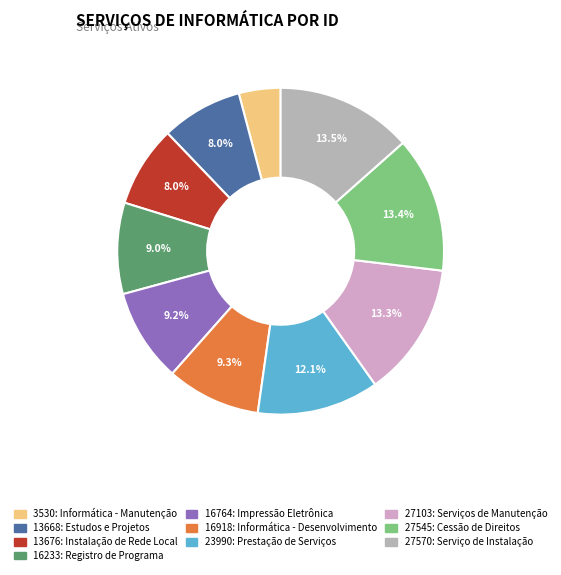

What percentage do 27545: Cessão de Direitos and 23990: Prestação de Serviços together represent?

25.5%